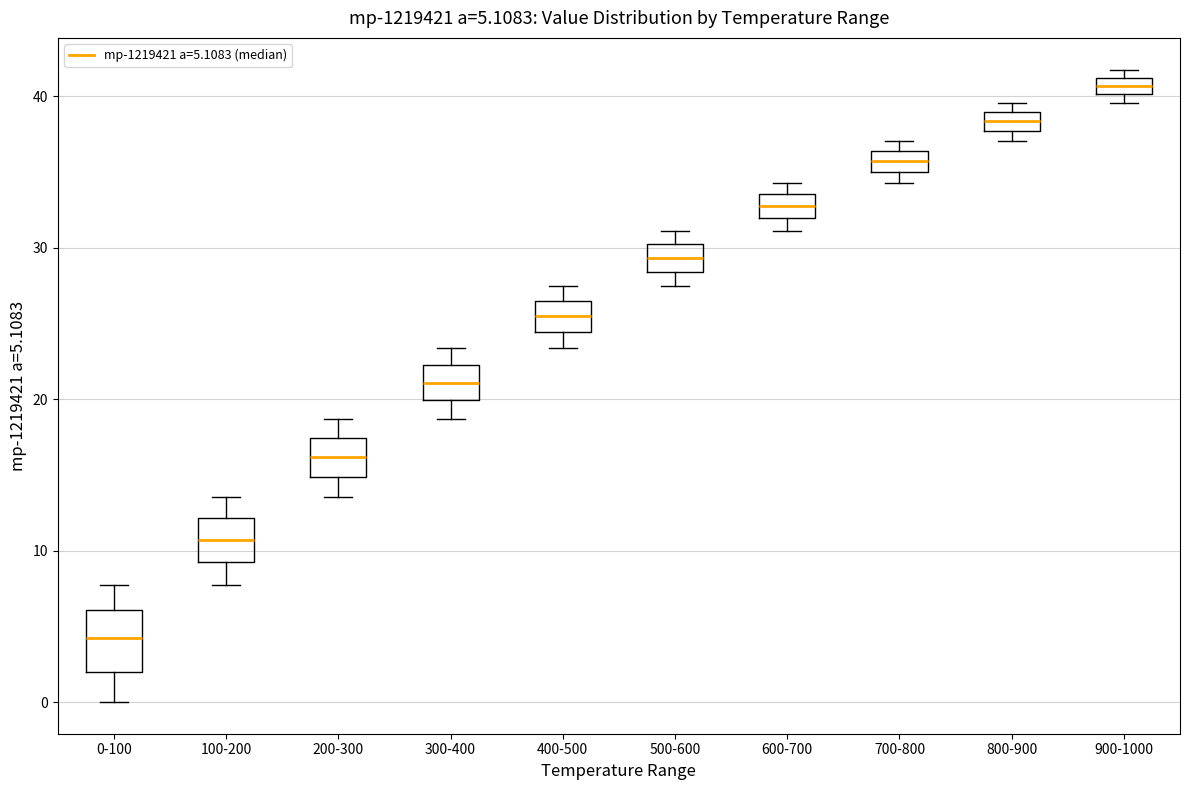

Comparing the boxes themselves (not the whiskers), which one is the tallest?

0-100